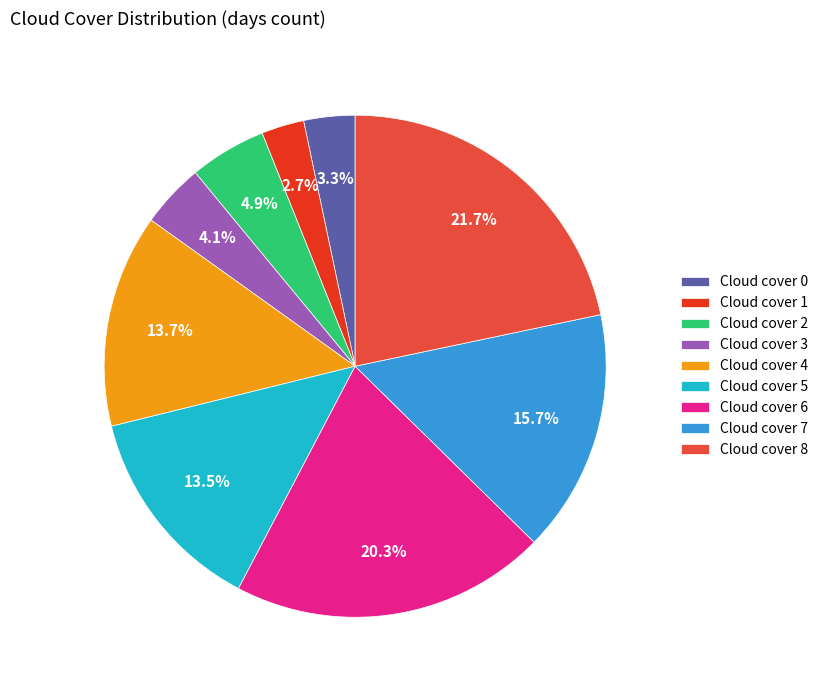

To the nearest percent, what is the average slice percentage?

11%